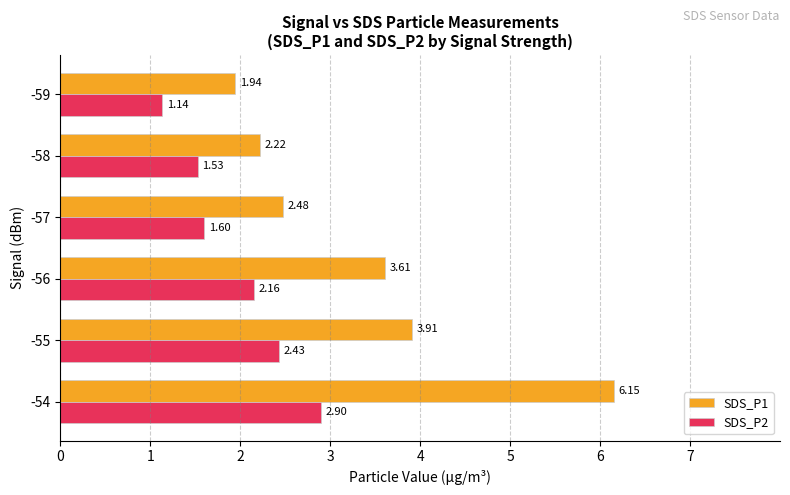

What is the difference between the second highest and second lowest values in the SDS_P1 series?

1.7